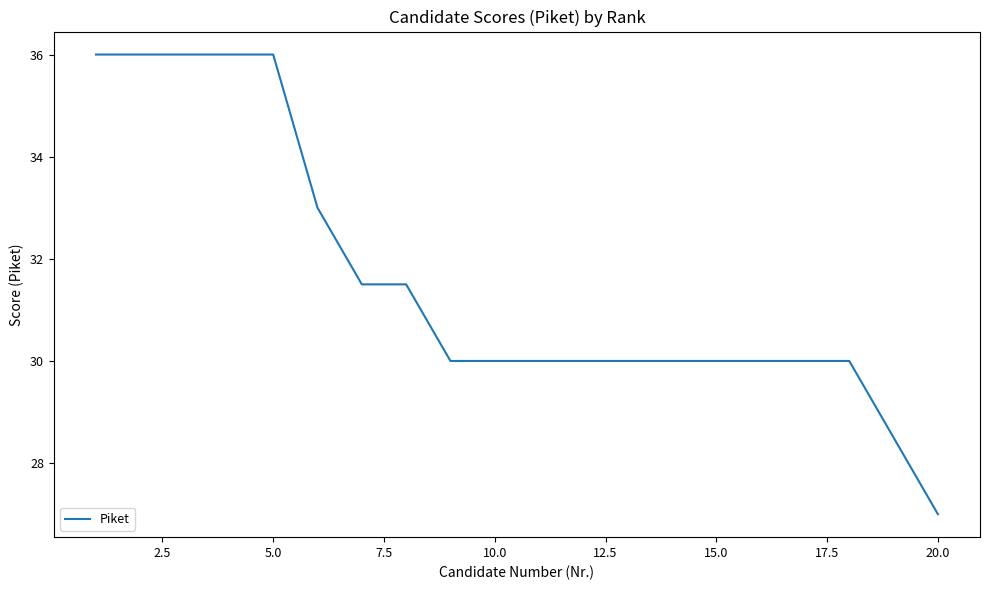

What is the smallest value displayed?

27.0